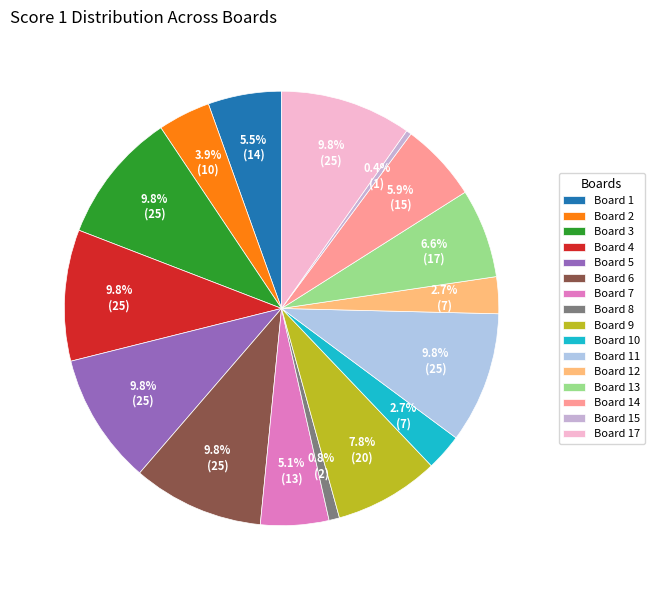

How many segments does this pie chart have?

16